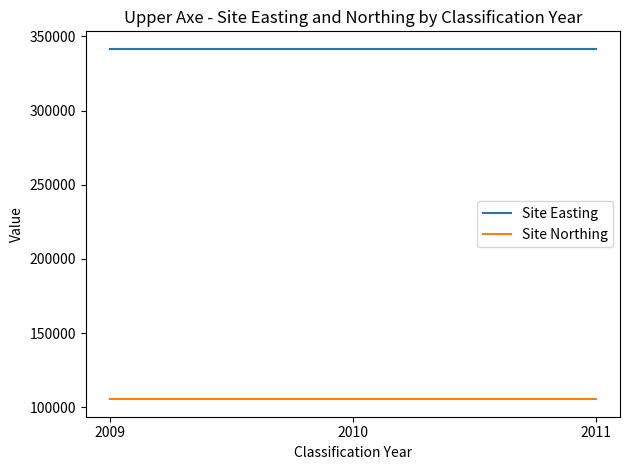

Reading right to left, what are all the values shown in this chart?

Site Easting: 2011=341650	2010=341650	2009=341650
Site Northing: 2011=105420	2010=105420	2009=105420